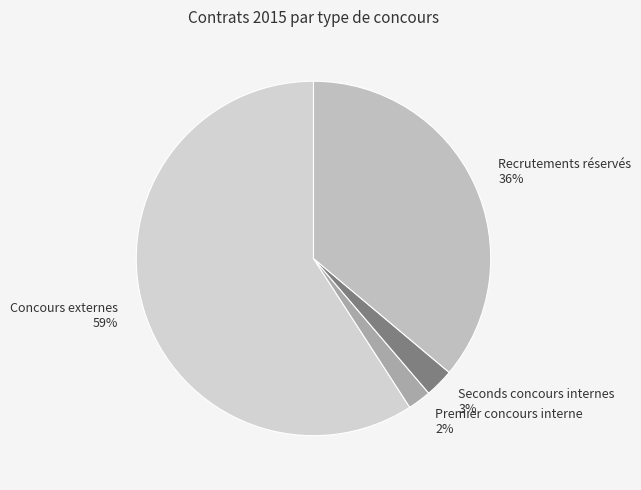

To the nearest percent, what is the combined percentage of Concours externes and Premier concours interne?

61%